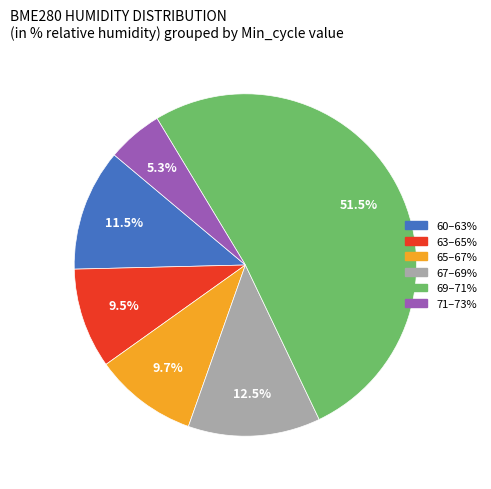

Is there a majority slice in this chart?

Yes